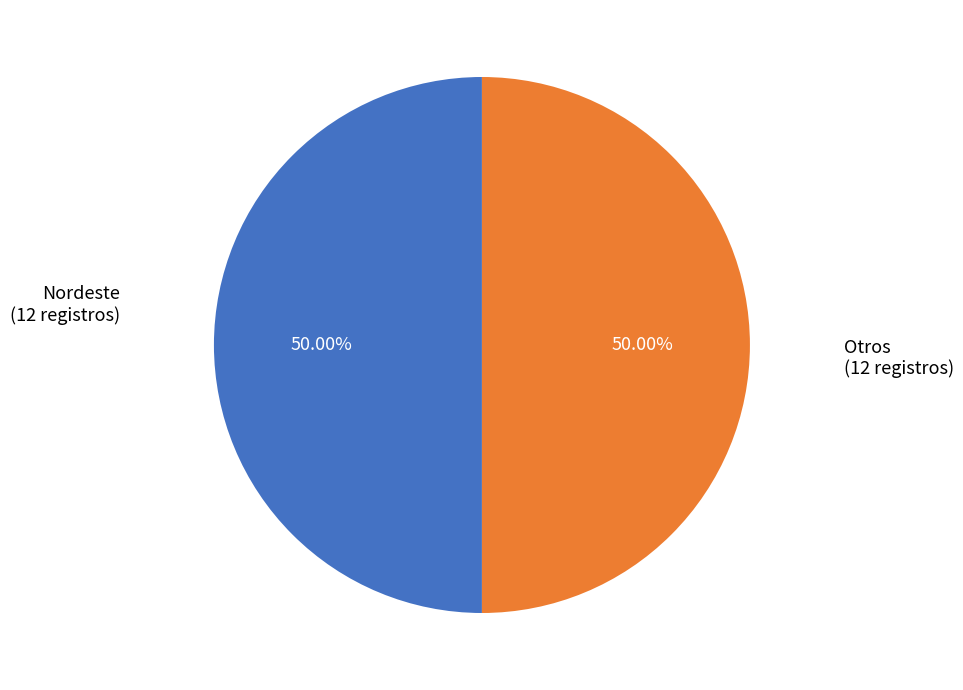

Combined, do Otros and Nordeste account for over 50%?

Yes